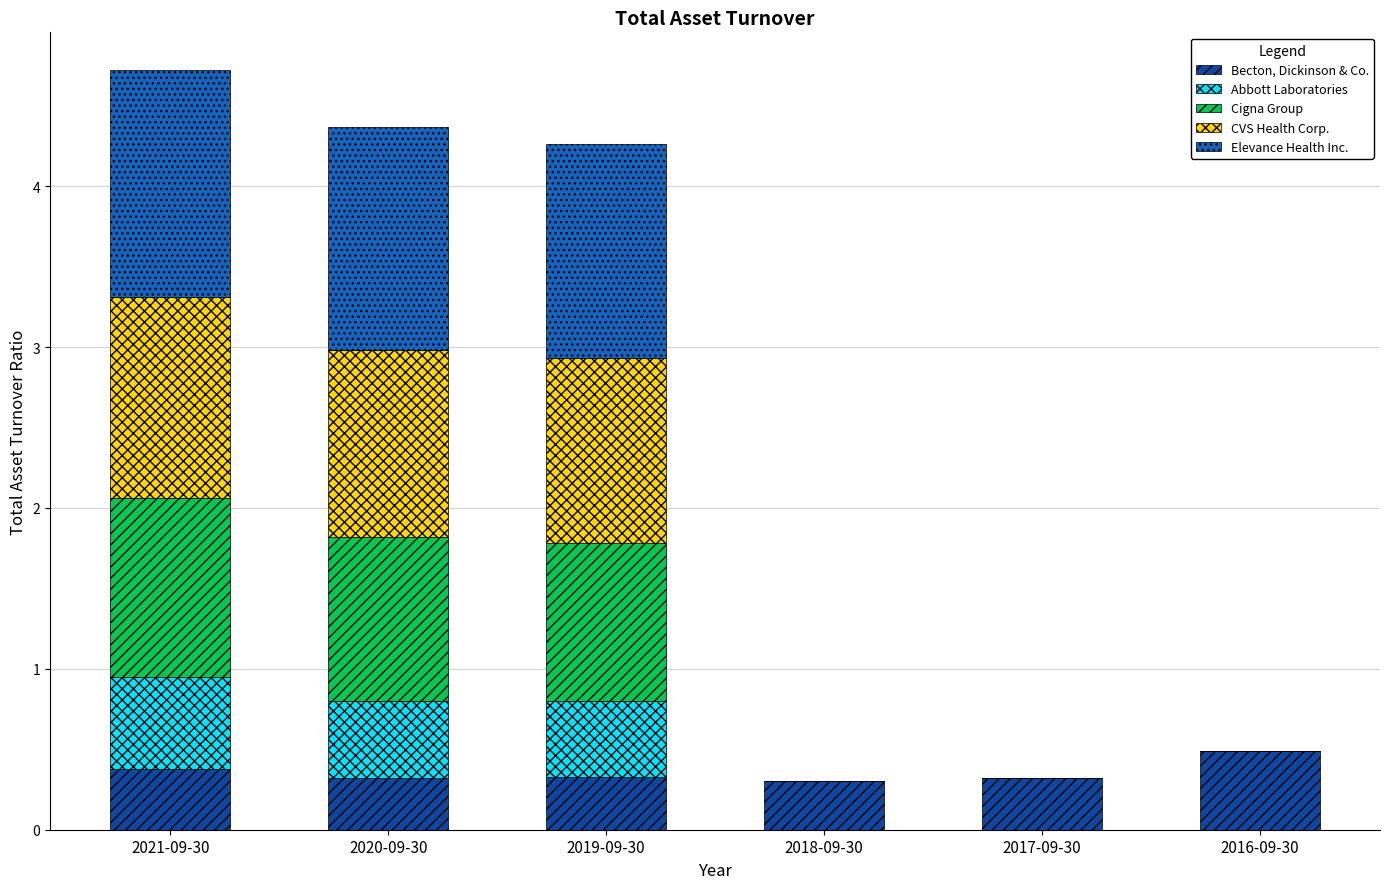

The value of Becton, Dickinson & Co. at 2020-09-30 is 0.1. True or false?

False